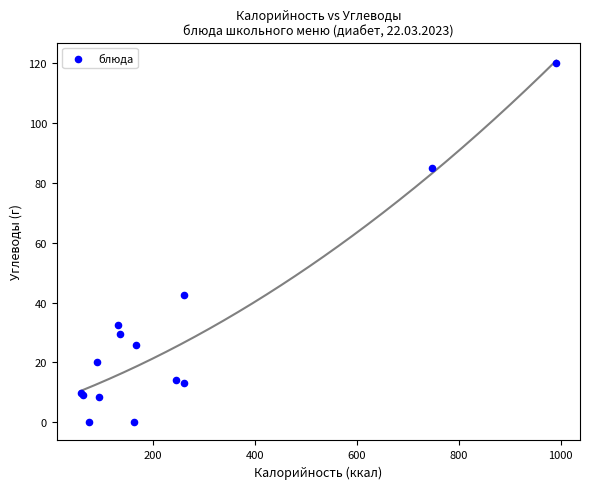

What Y value in the scatter plot is closest to 60?

42.6